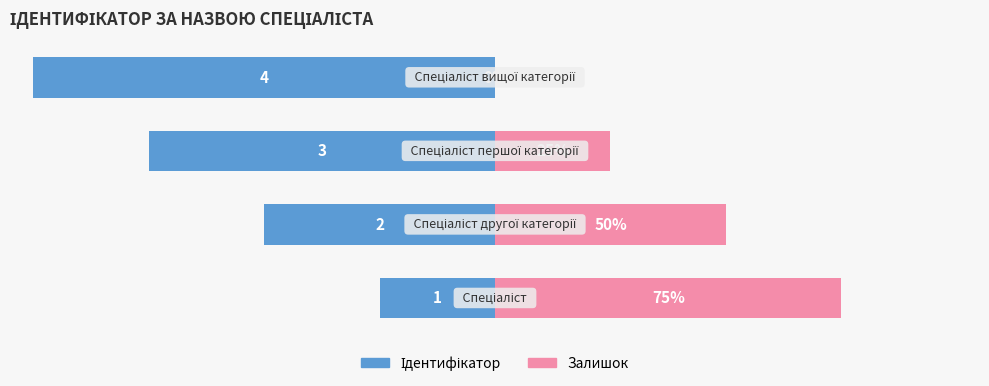

How many data points in Залишок are above 50?

1